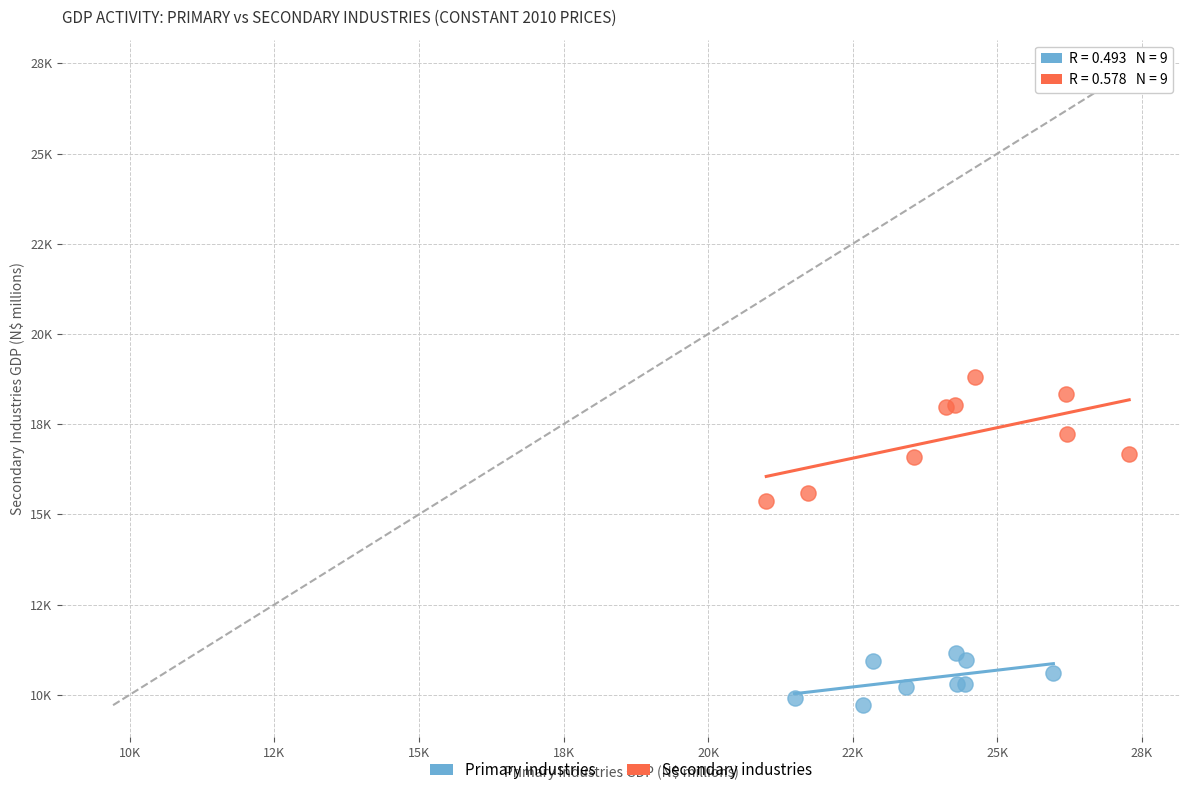

Which series contains the lowest Y value?

Primary industries